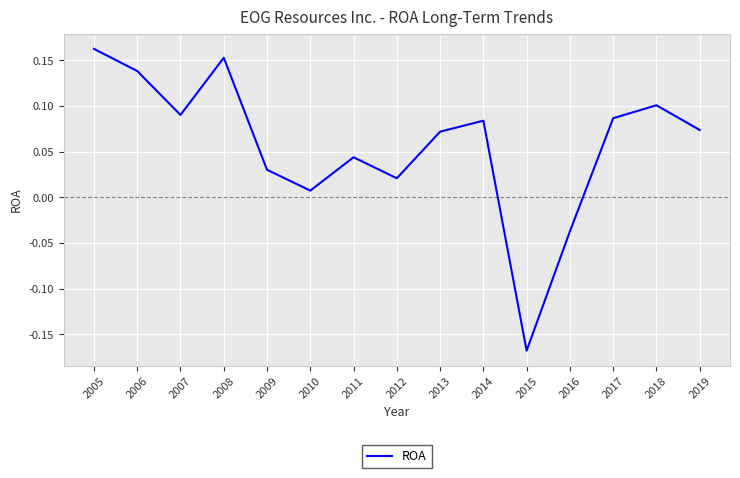

Which label corresponds to the smallest value in the chart?

2015